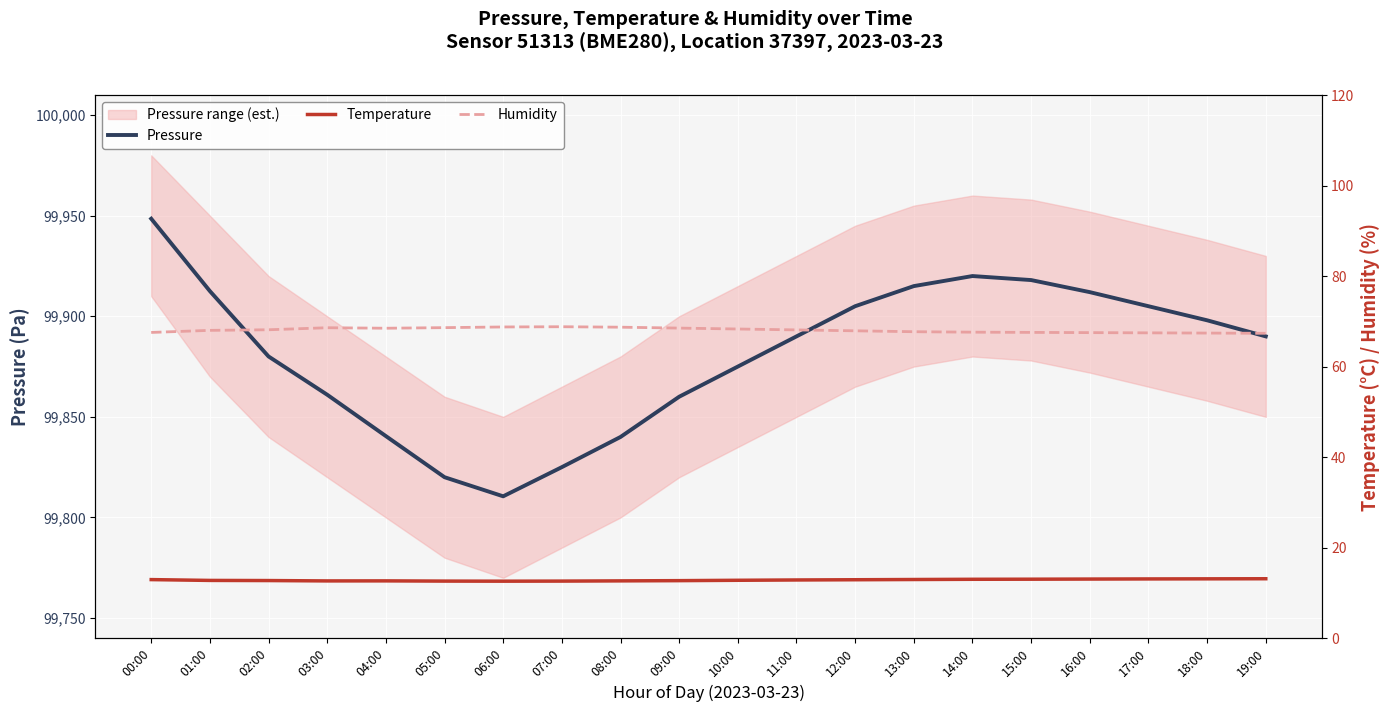

What is the label of the 18th point from the right?

02:00